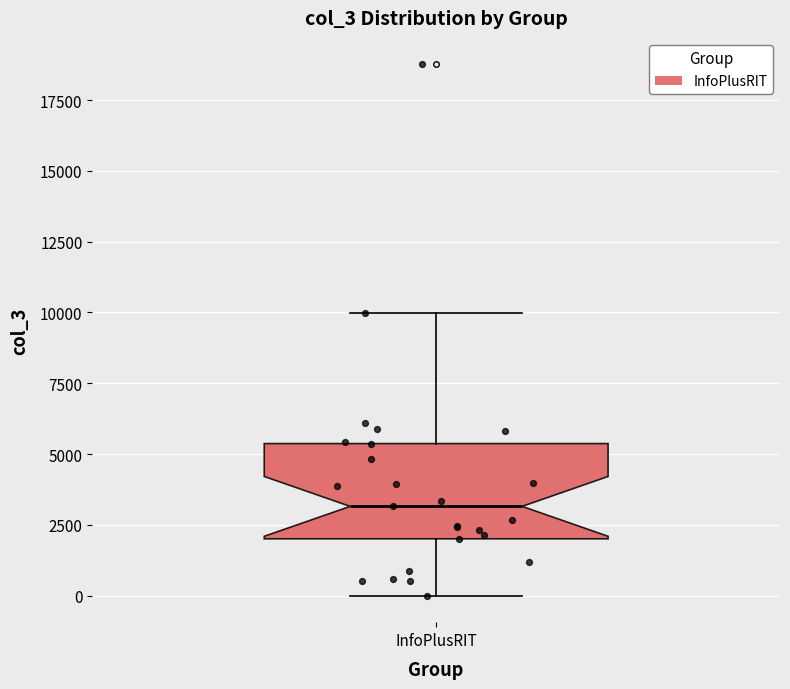

Transcribe this box plot: give where the median line is, the range the box spans, and where the two whiskers end, as read against the y-axis. The values are not printed on the chart, so give them approximately, as read against the axis.

median 3000, box 2000 to 5500, whiskers 0 to 10000